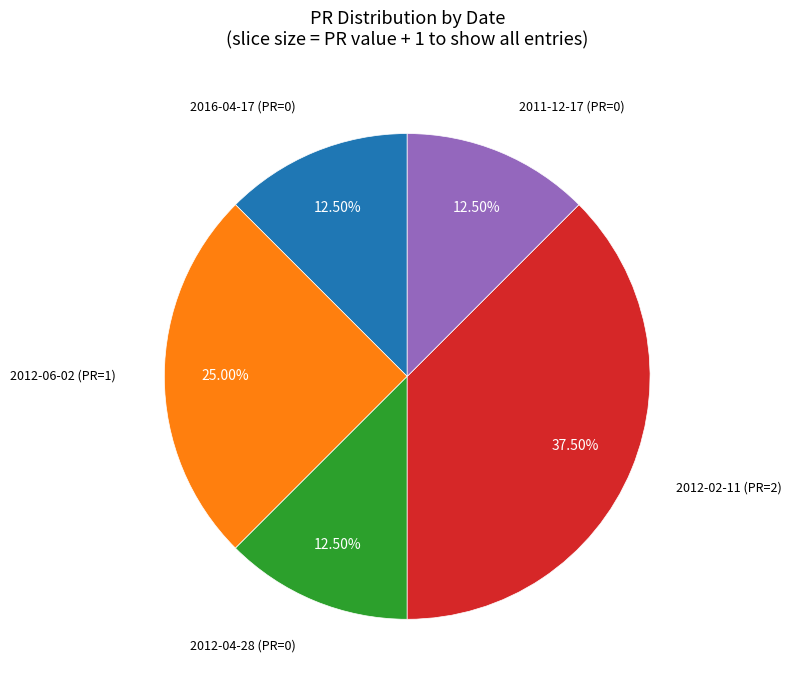

Is there a majority slice in this chart?

No